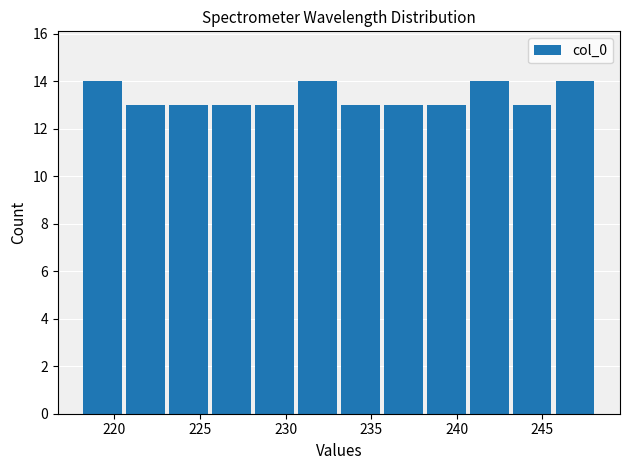

How tall is the bar that spans 245.5 to 248.0 on the x-axis? Neither the bar edges nor the heights are printed on the chart, so give them approximately, as read against the axes.

14